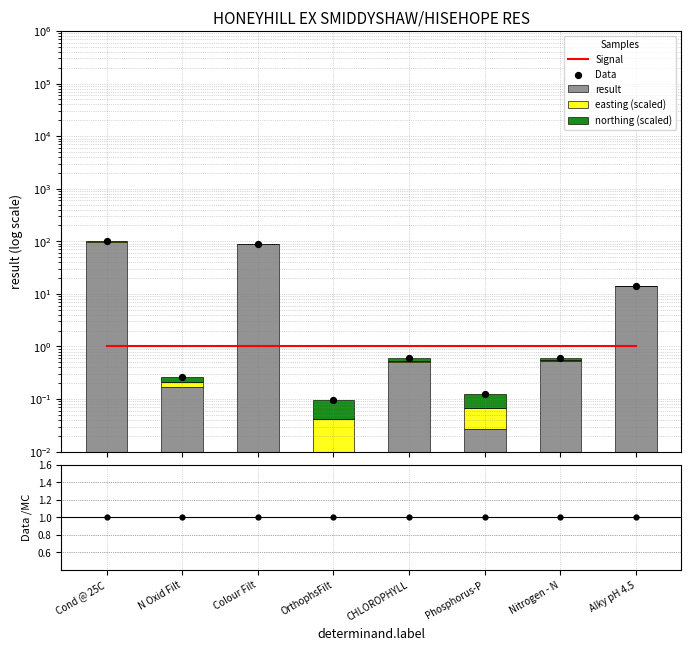

At how many categories does at least one series exceed 38?

2